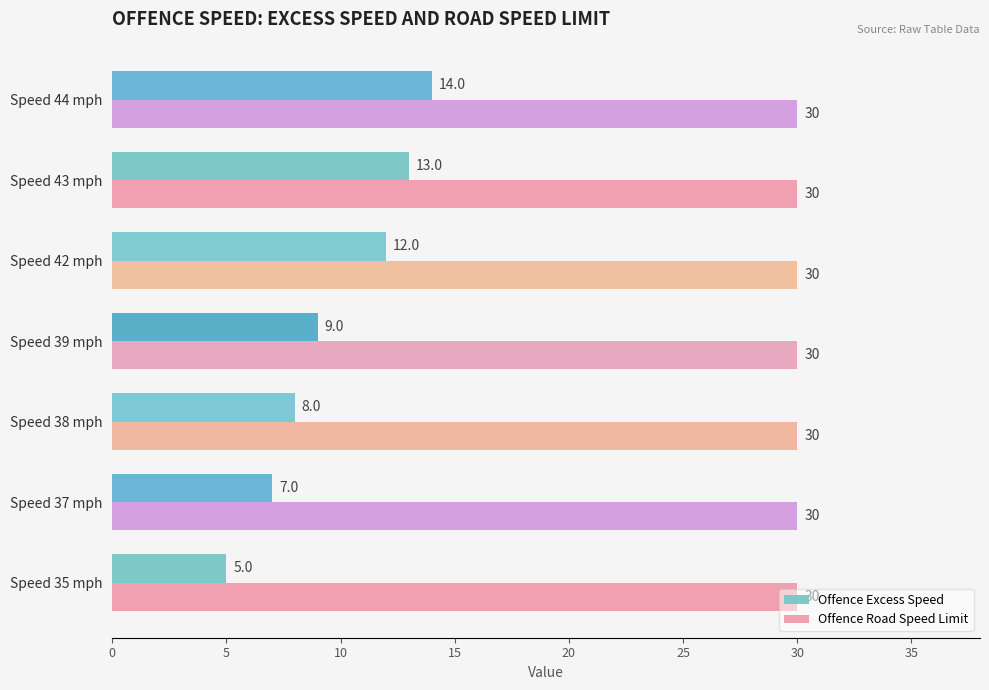

Rank the categories by Offence Excess Speed value from highest to lowest.

Speed 44 mph, Speed 43 mph, Speed 42 mph, Speed 39 mph, Speed 38 mph, Speed 37 mph, Speed 35 mph